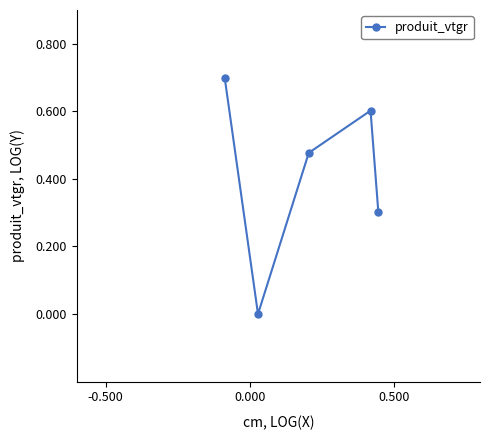

What is the difference between the second highest and minimum values?

0.6